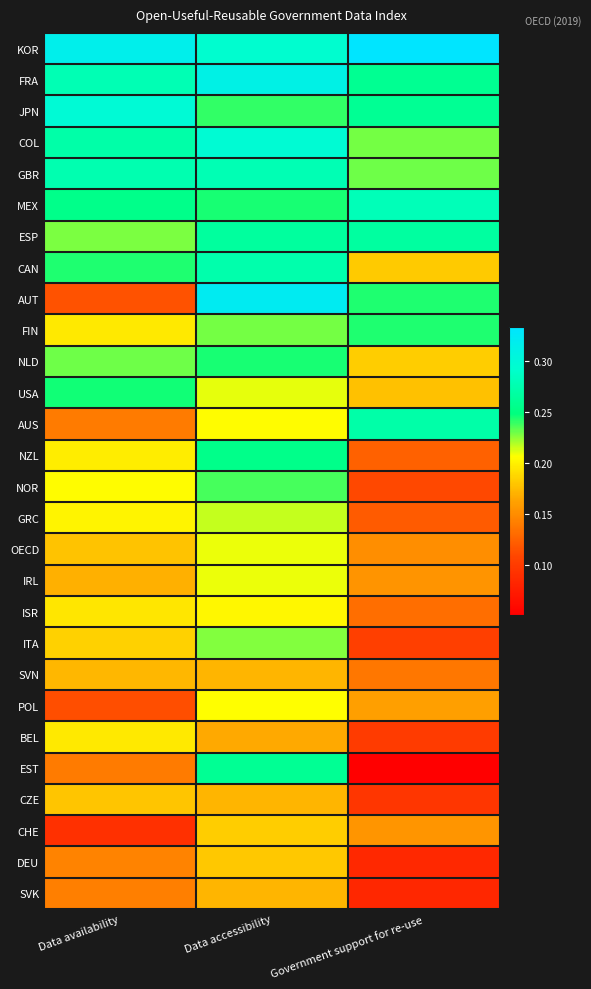

What is the total value across all series at Government support for re-use?

4.9